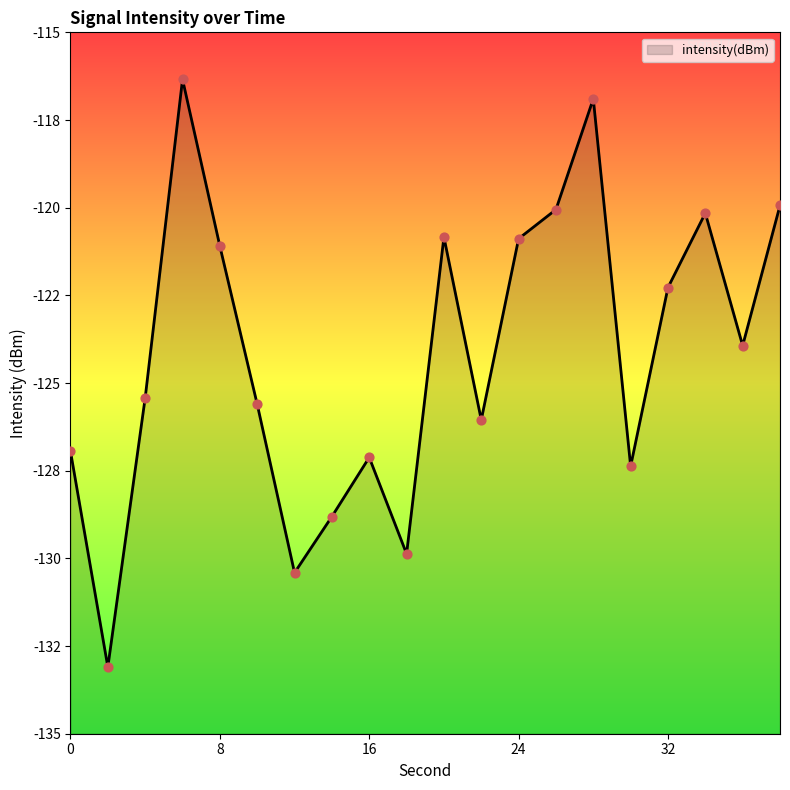

Between 18 and 20, which is larger?

20